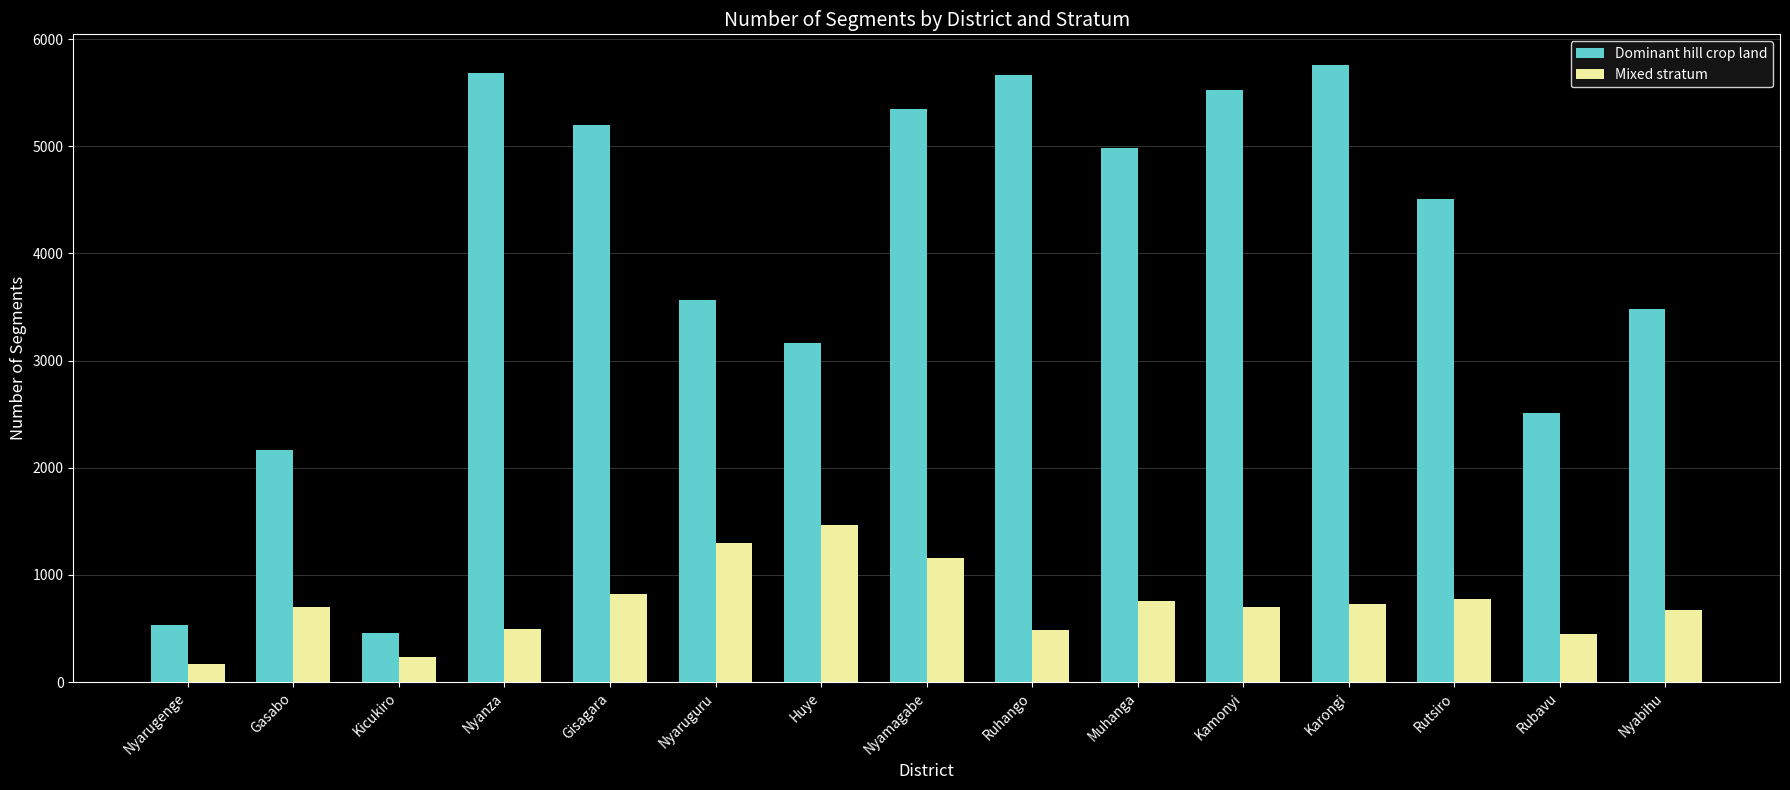

Which category has the highest value in the Dominant hill crop land series?

Karongi